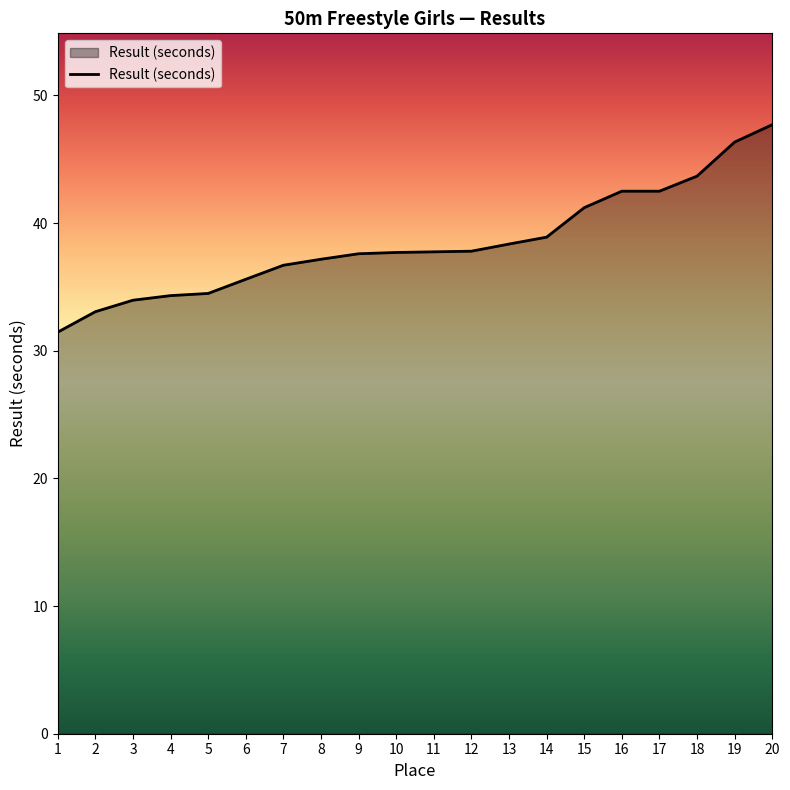

What is the maximum value shown in the chart?

47.7